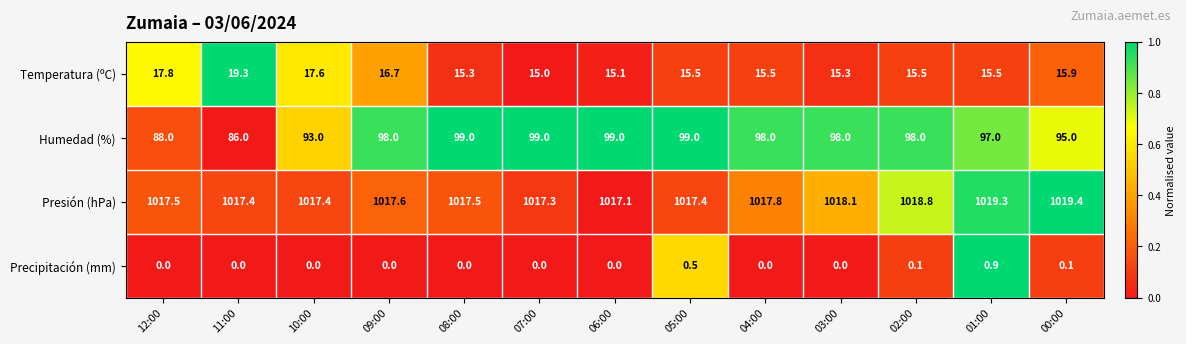

How many data points does each series have?

13